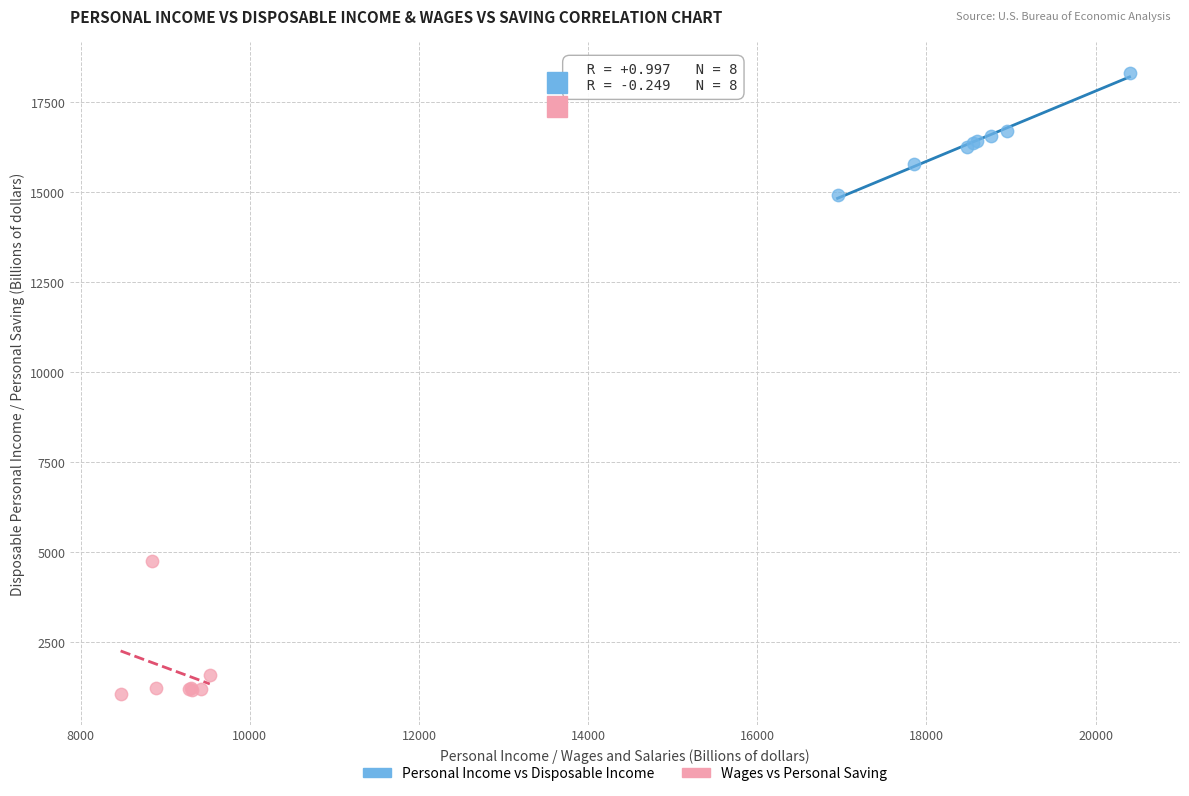

Which series has the widest spread of Y values?

Wages vs Personal Saving